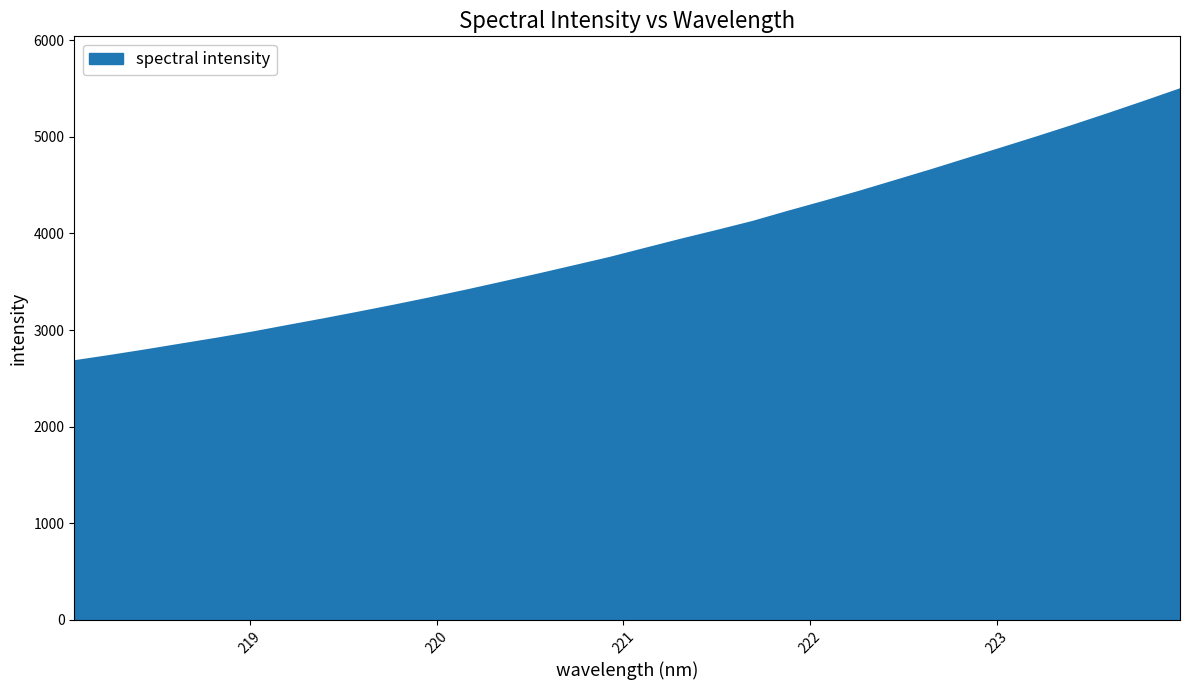

Does the chart display data point markers on the line(s)?

No